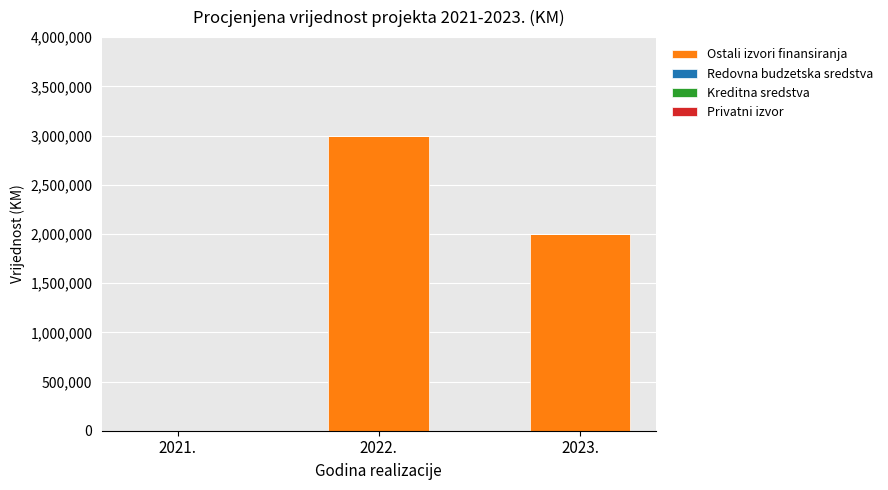

What is the greatest value displayed?

3000000